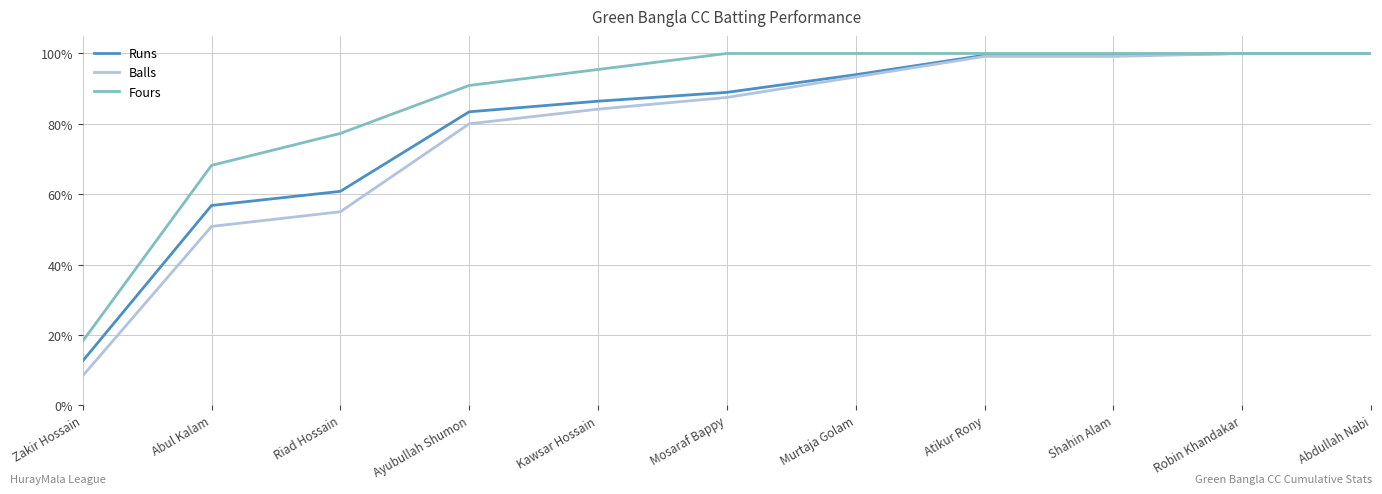

Reading right to left, what are all the values shown in this chart?

Runs: Abdullah Nabi=1.0	Robin Khandakar=1.0	Shahin Alam=1.0	Atikur Rony=1.0	Murtaja Golam=0.9	Mosaraf Bappy=0.9	Kawsar Hossain=0.9	Ayubullah Shumon=0.8	Riad Hossain=0.6	Abul Kalam=0.6	Zakir Hossain=0.1
Balls: Abdullah Nabi=1.0	Robin Khandakar=1.0	Shahin Alam=1.0	Atikur Rony=1.0	Murtaja Golam=0.9	Mosaraf Bappy=0.9	Kawsar Hossain=0.8	Ayubullah Shumon=0.8	Riad Hossain=0.6	Abul Kalam=0.5	Zakir Hossain=0.1
Fours: Abdullah Nabi=1.0	Robin Khandakar=1.0	Shahin Alam=1.0	Atikur Rony=1.0	Murtaja Golam=1.0	Mosaraf Bappy=1.0	Kawsar Hossain=1.0	Ayubullah Shumon=0.9	Riad Hossain=0.8	Abul Kalam=0.7	Zakir Hossain=0.2